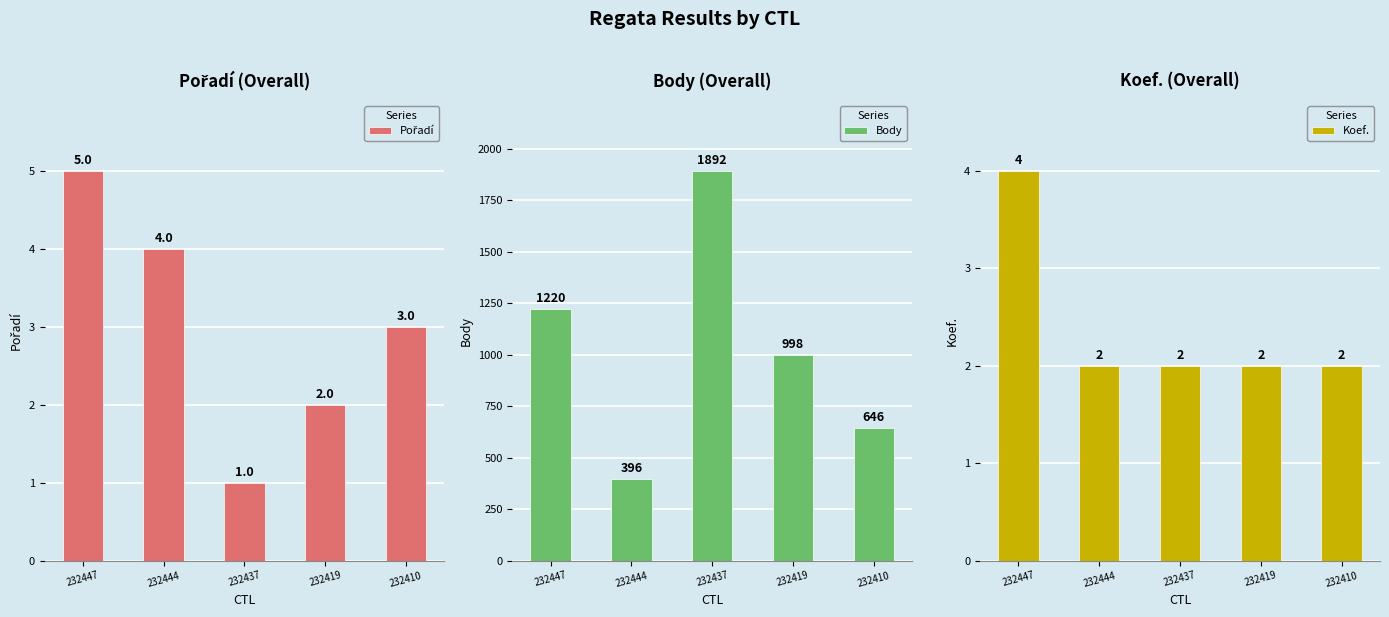

List the series in order of their peak value, highest first.

Body, Pořadí, Koef.